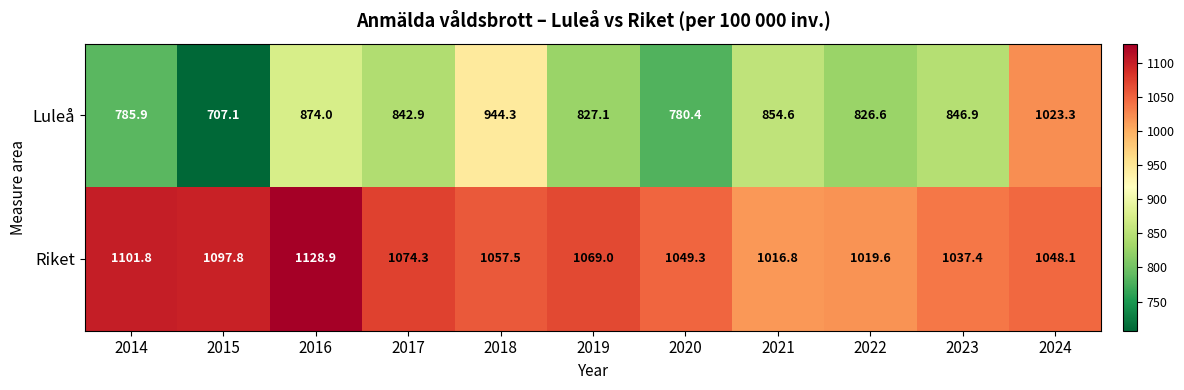

Reading left to right, transcribe all the data shown in this chart.

Luleå: 2014=785.9	2015=707.1	2016=874.0	2017=842.9	2018=944.3	2019=827.1	2020=780.4	2021=854.6	2022=826.6	2023=846.9	2024=1023.3
Riket: 2014=1101.8	2015=1097.8	2016=1128.9	2017=1074.3	2018=1057.5	2019=1069.0	2020=1049.3	2021=1016.8	2022=1019.6	2023=1037.4	2024=1048.1